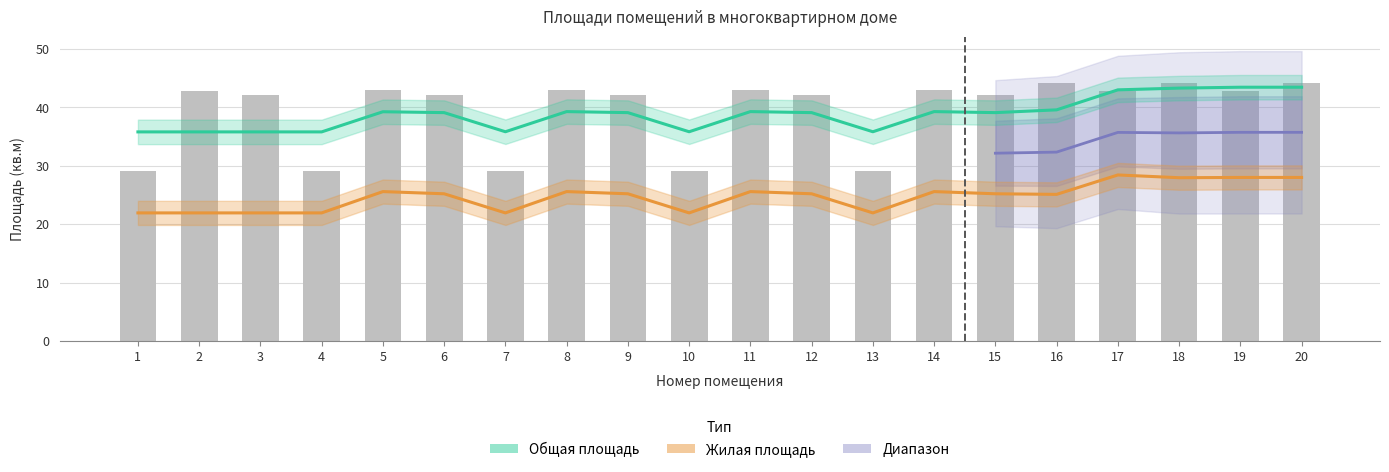

Reading right to left, what are all the values shown in this chart?

44.1	42.8	44.1	42.8	44.1	42.2	42.9	29.1	42.2	42.9	29.1	42.2	42.9	29.1	42.2	42.9	29.1	42.2	42.8	29.1